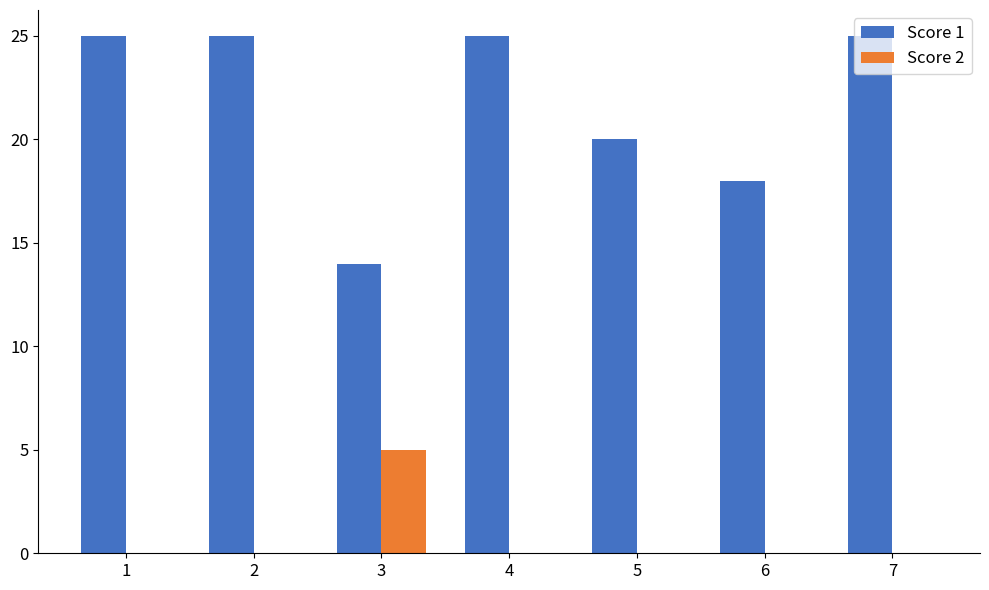

The Score 1 series shows 18 at 6. True or false?

True